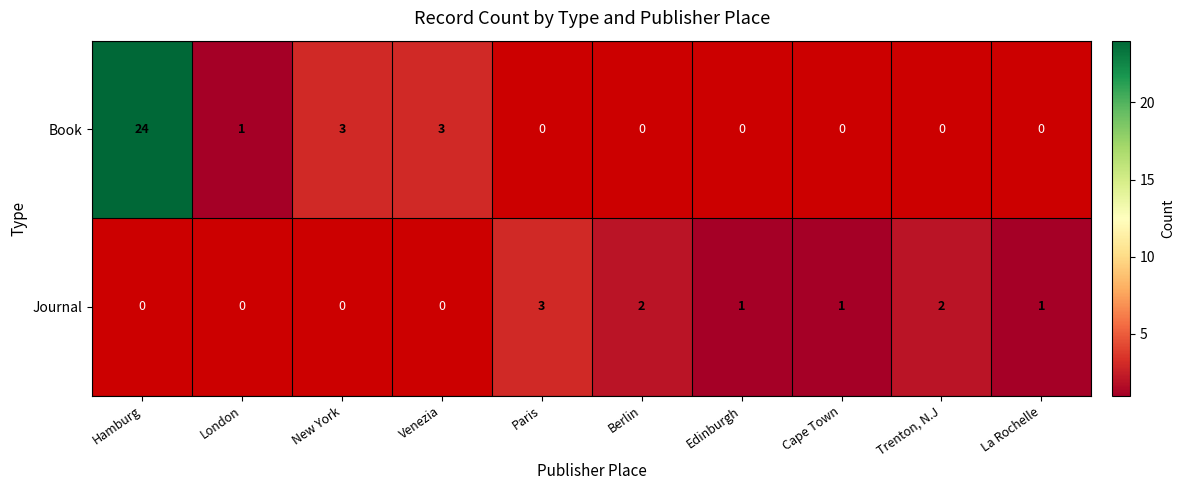

Is the value of Journal at Berlin greater than the value of Book at London?

Yes